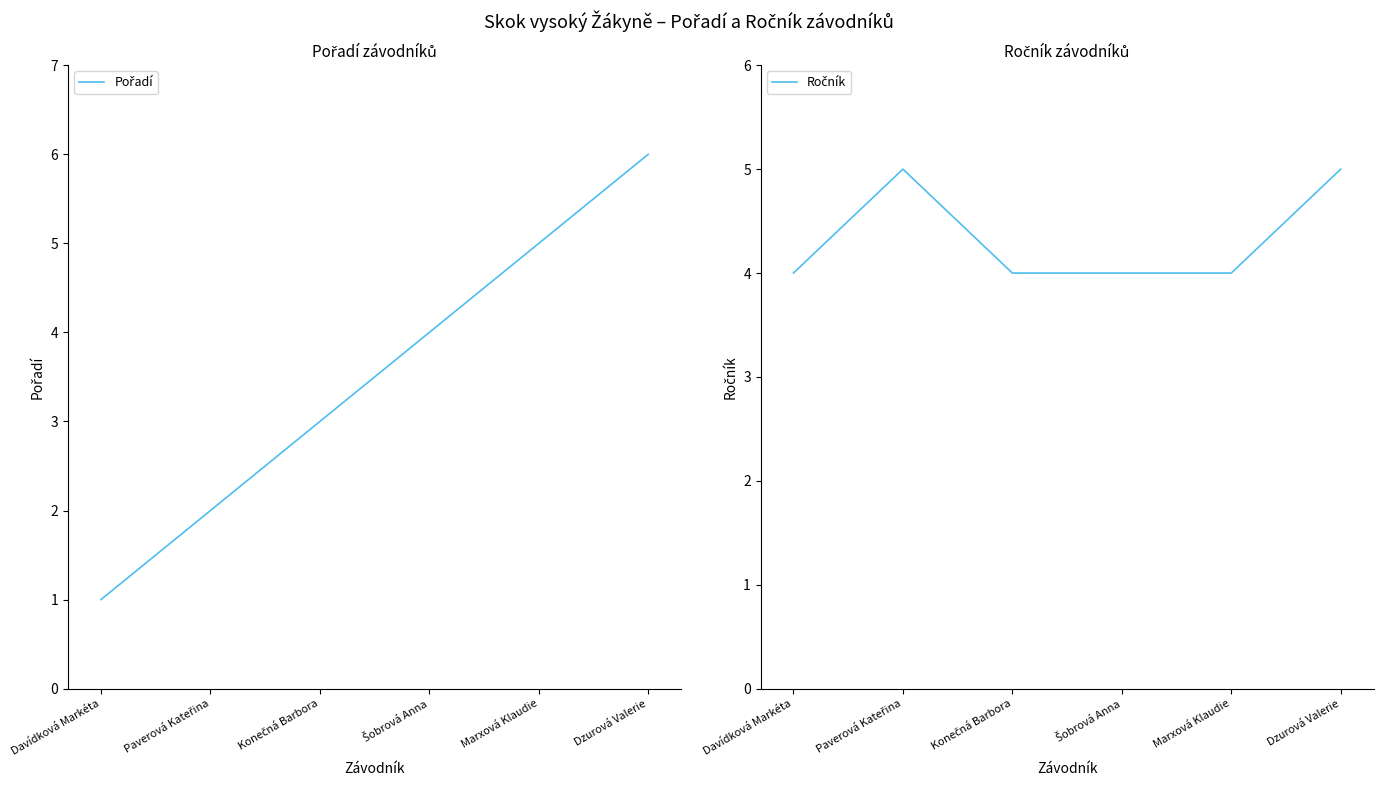

What is the sum of the Ročník values at Marxová Klaudie and Dzurová Valerie?

9